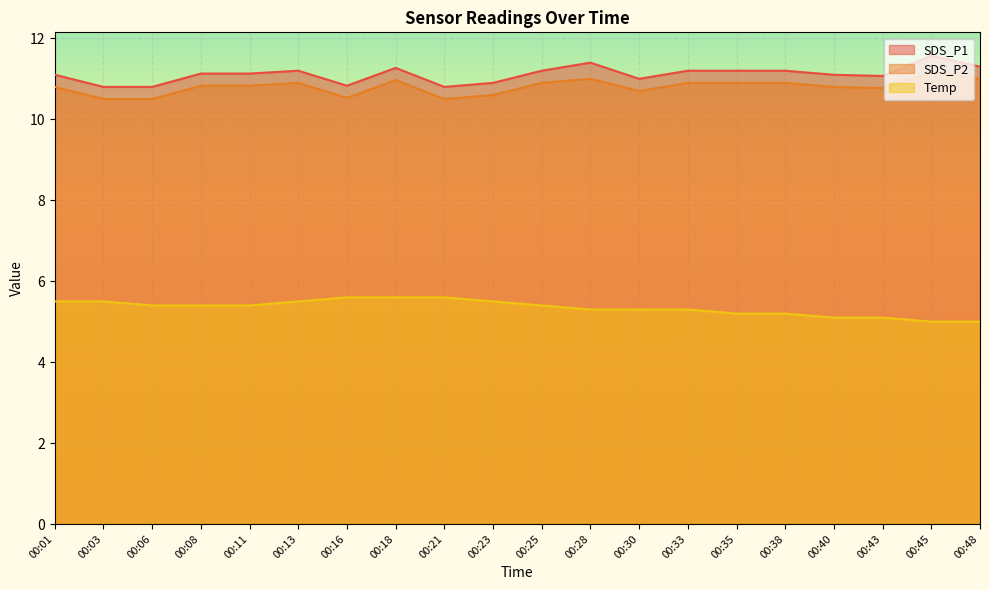

What is the sum of all SDS_P2 values?

216.0